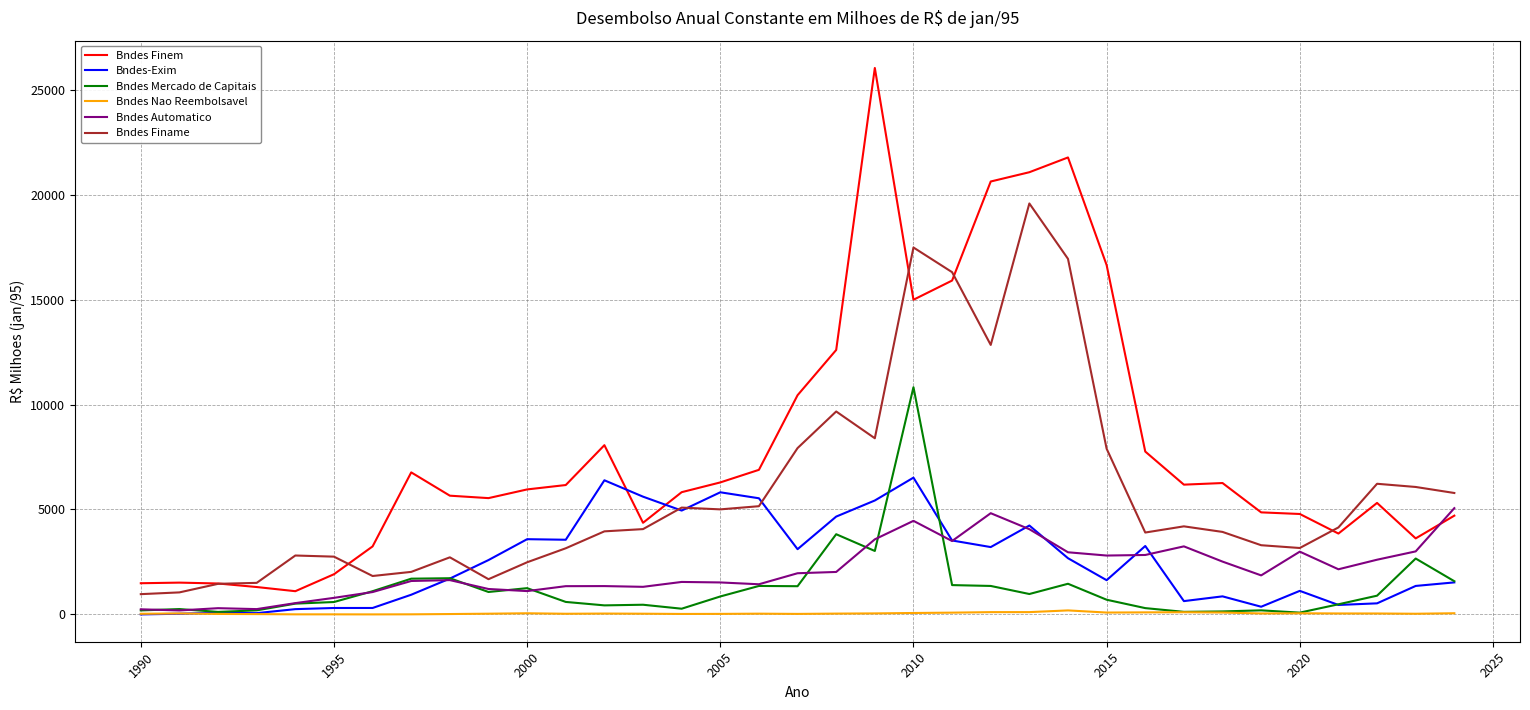

Rank the series by their maximum value, from highest to lowest.

Bndes Finem, Bndes Finame, Bndes Mercado de Capitais, Bndes-Exim, Bndes Automatico, Bndes Nao Reembolsavel